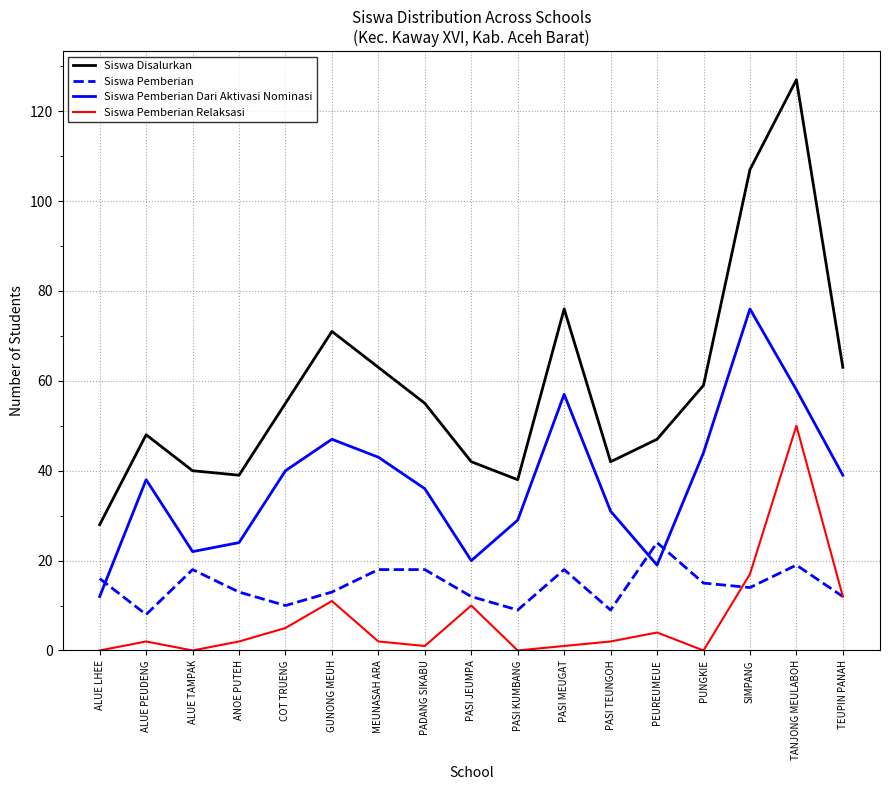

Is it true that Siswa Pemberian Dari Aktivasi Nominasi equals 13 at TEUPIN PANAH?

False